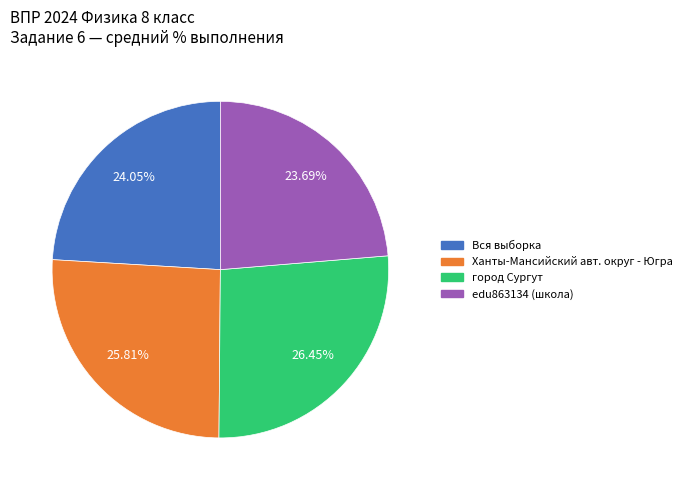

Is there any slice that represents more than half of the pie?

No